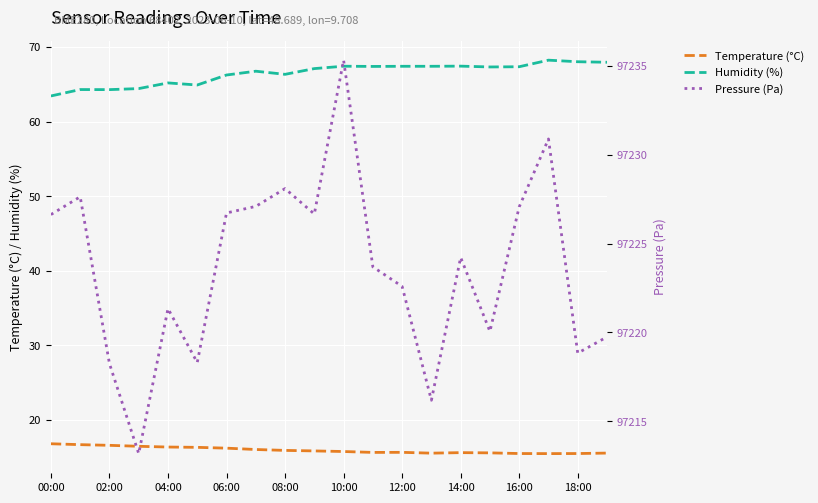

What is the minimum value shown in the chart?

15.5